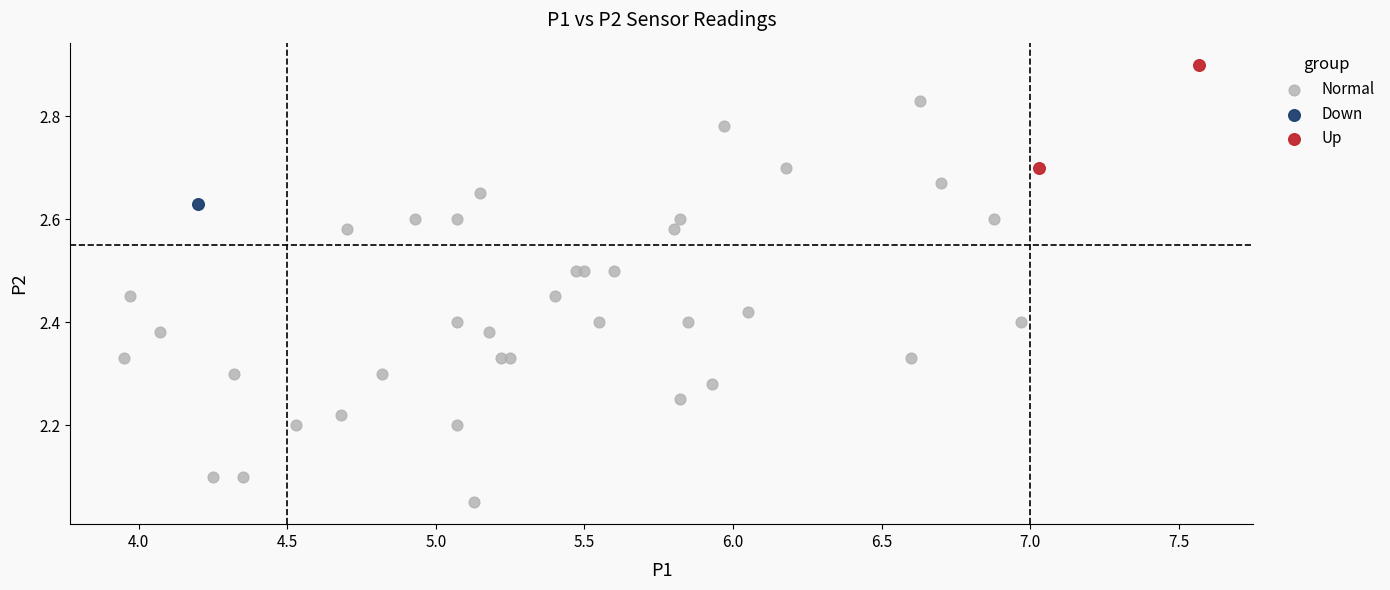

What are all the series names shown in the legend?

Normal, Down, Up